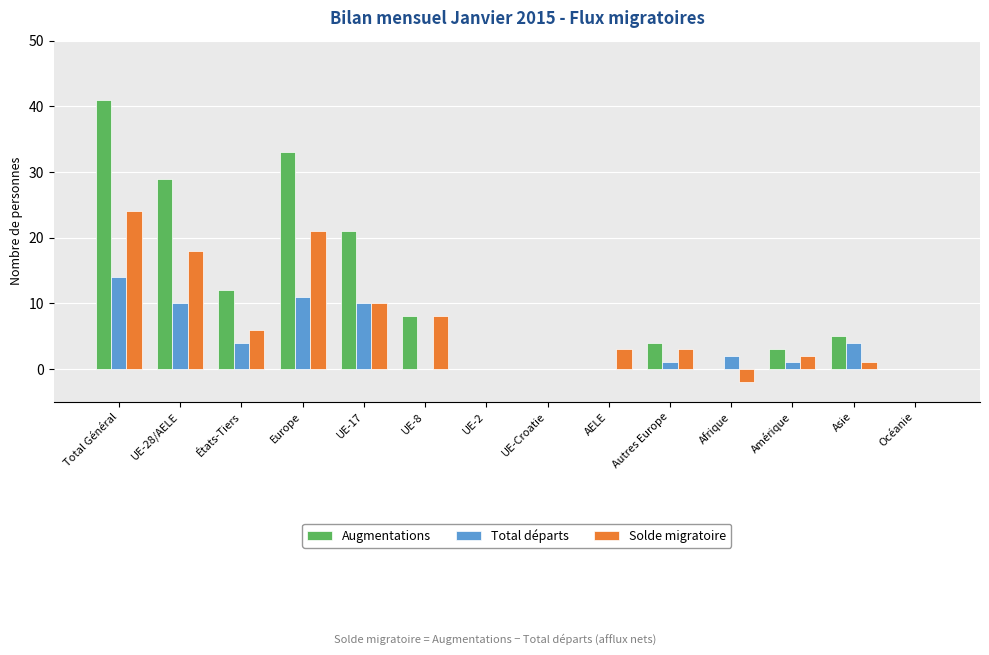

At which label does Augmentations reach its peak?

Total Général